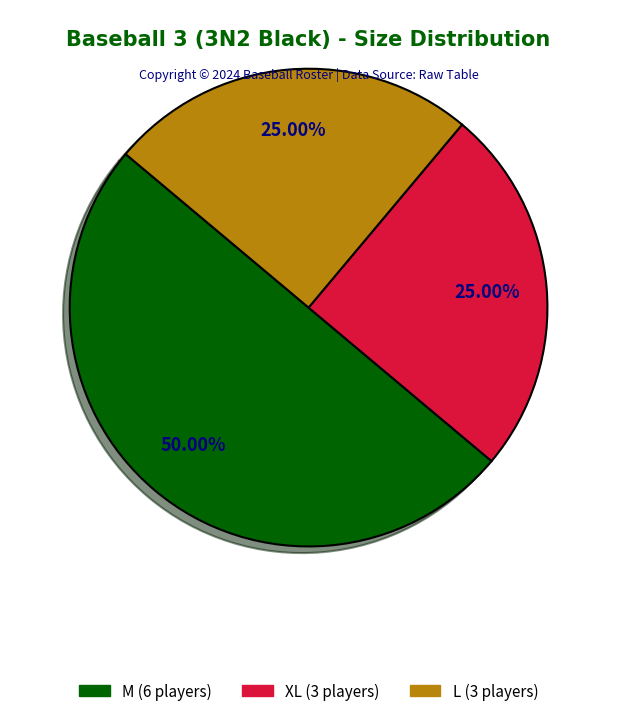

To the nearest percent, what is the average slice percentage?

33%